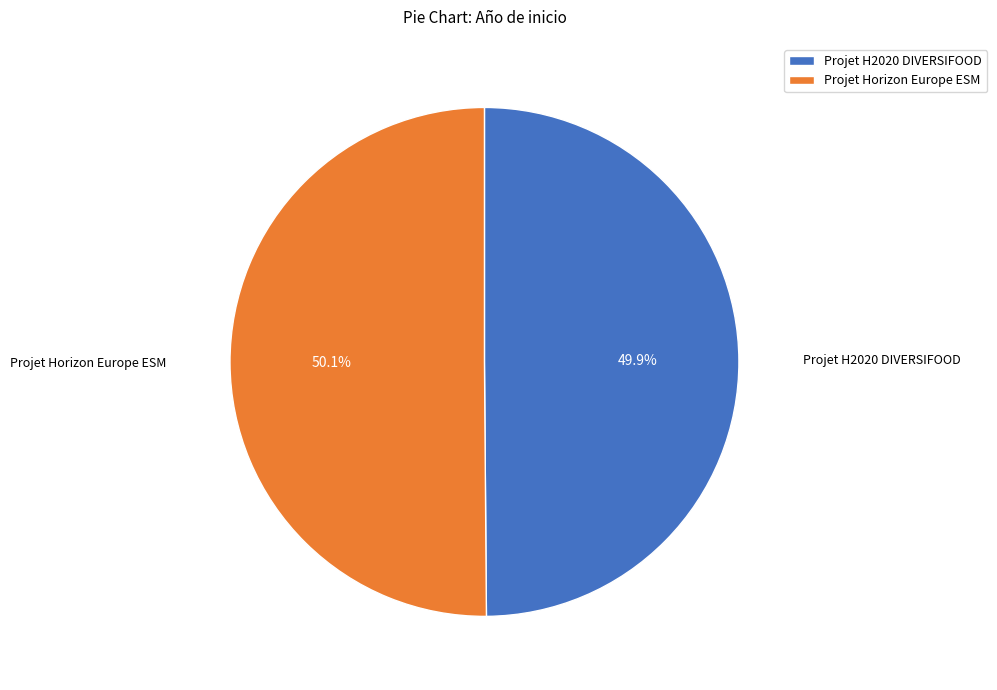

What portion of the pie excludes Projet Horizon Europe ESM?

49.9%